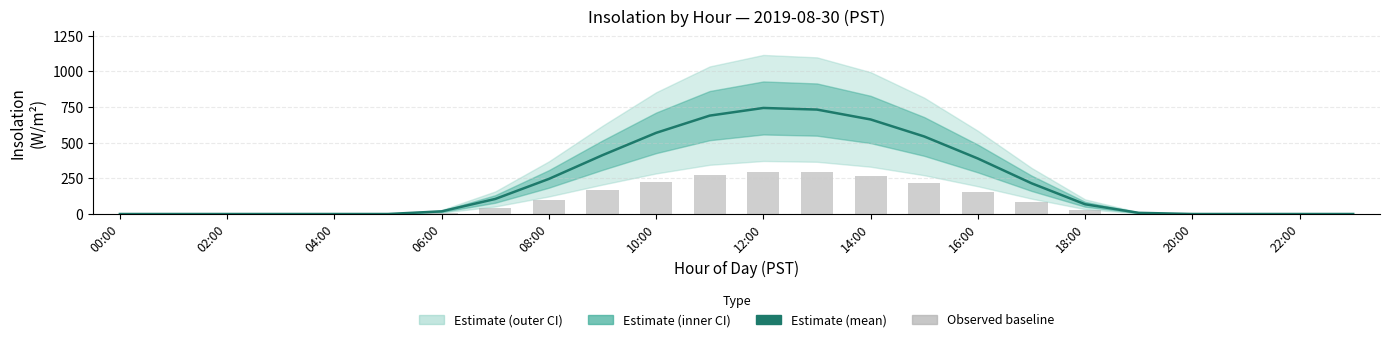

What is the sum of all Observed (baseline) values?

2159.7